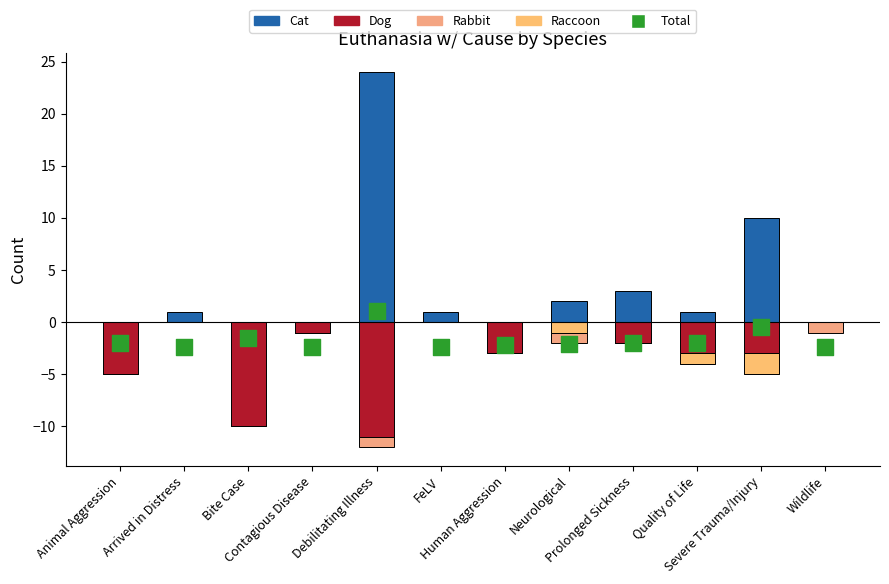

At which category is the sum across all series the highest?

Debilitating Illness